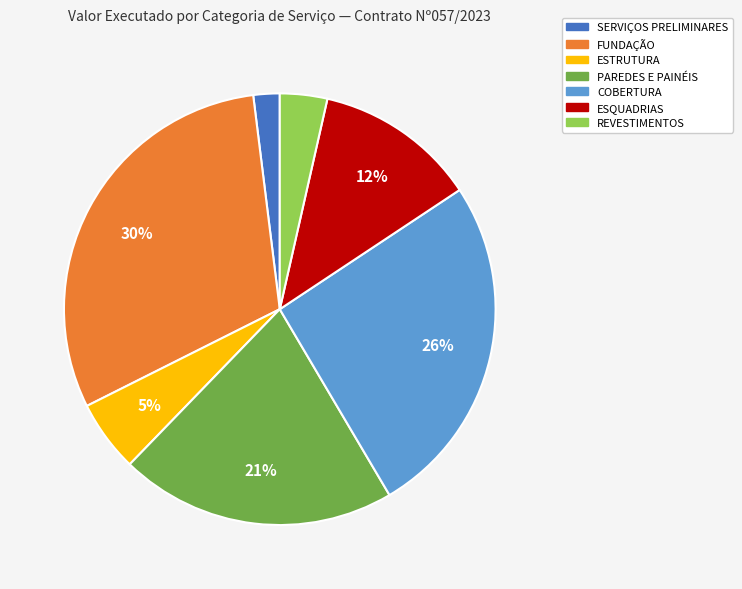

Count the number of slices in the pie.

7